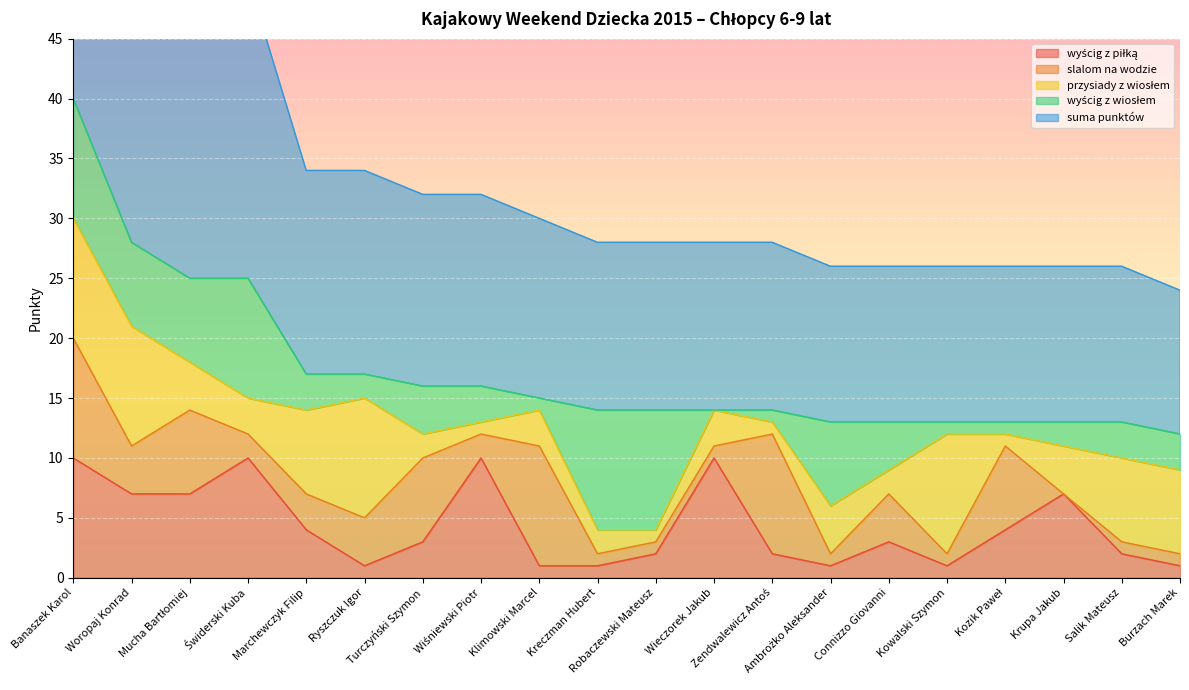

Where is przysiady z wiosłem nearest to the value 5?

Mucha Bartłomiej